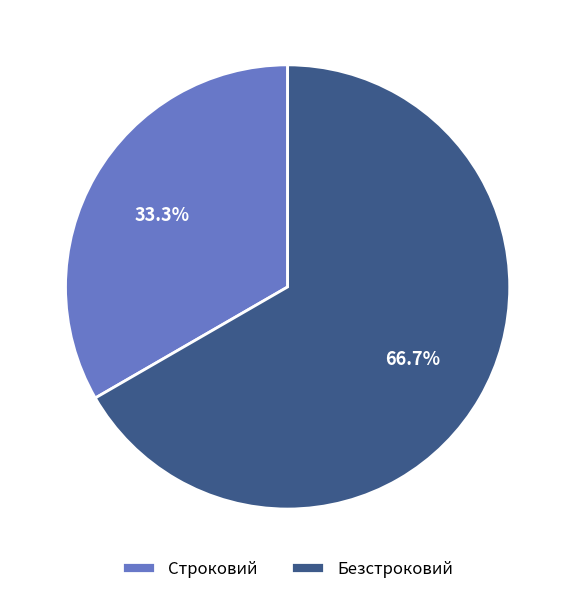

True or false: Строковий accounts for 28% of the total.

False